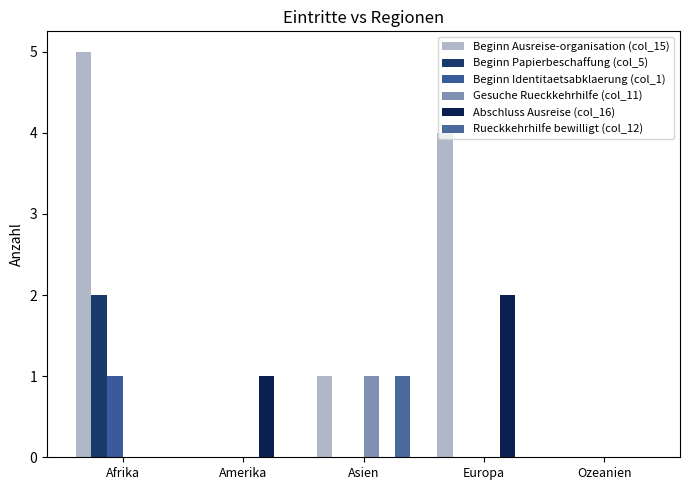

Reading left to right, transcribe all the data shown in this chart.

Beginn Ausreise-organisation (col_15): 5	0	1	4	0
Beginn Papierbeschaffung (col_5): 2	0	0	0	0
Beginn Identitaetsabklaerung (col_1): 1	0	0	0	0
Gesuche Rueckkehrhilfe (col_11): 0	0	1	0	0
Abschluss Ausreise (col_16): 0	1	0	2	0
Rueckkehrhilfe bewilligt (col_12): 0	0	1	0	0